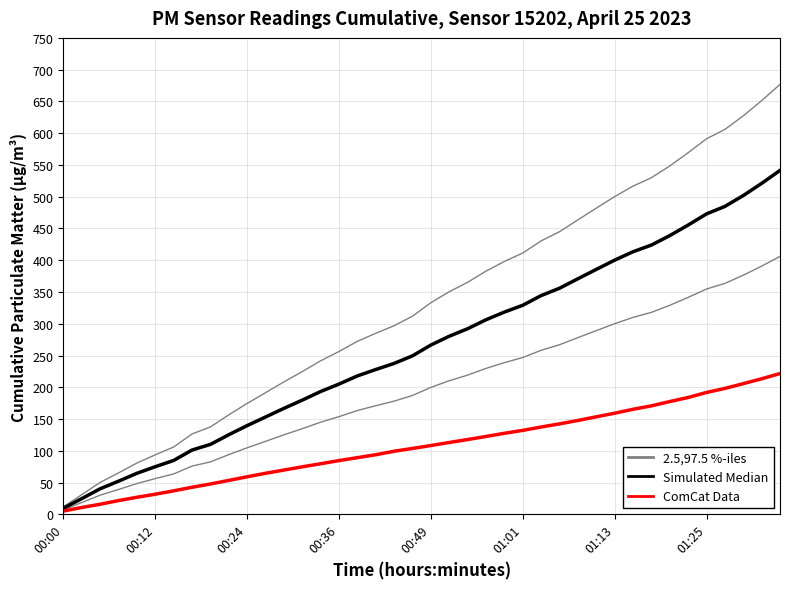

What is the maximum value shown in the chart?

676.8